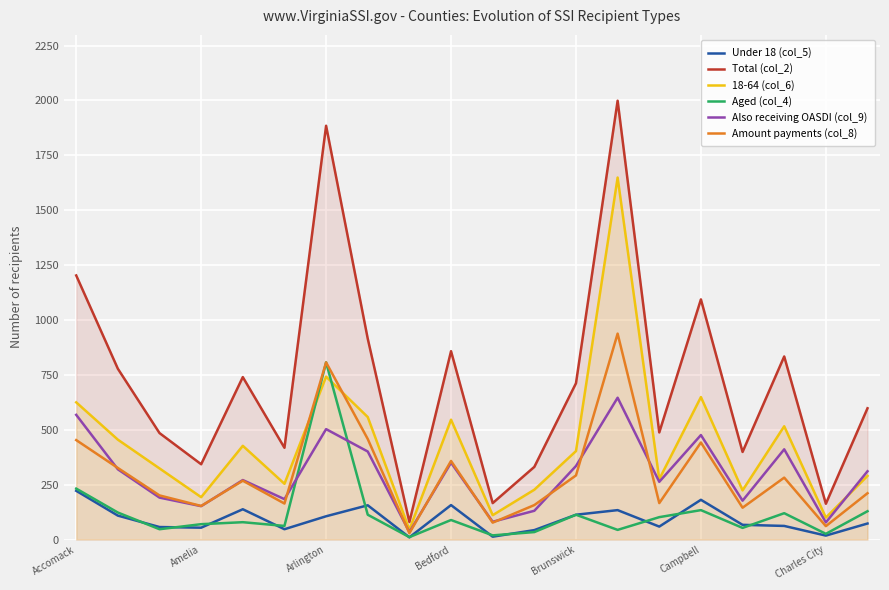

True or false: Amount payments (col_8) and Also receiving OASDI (col_9) intersect in this chart.

True